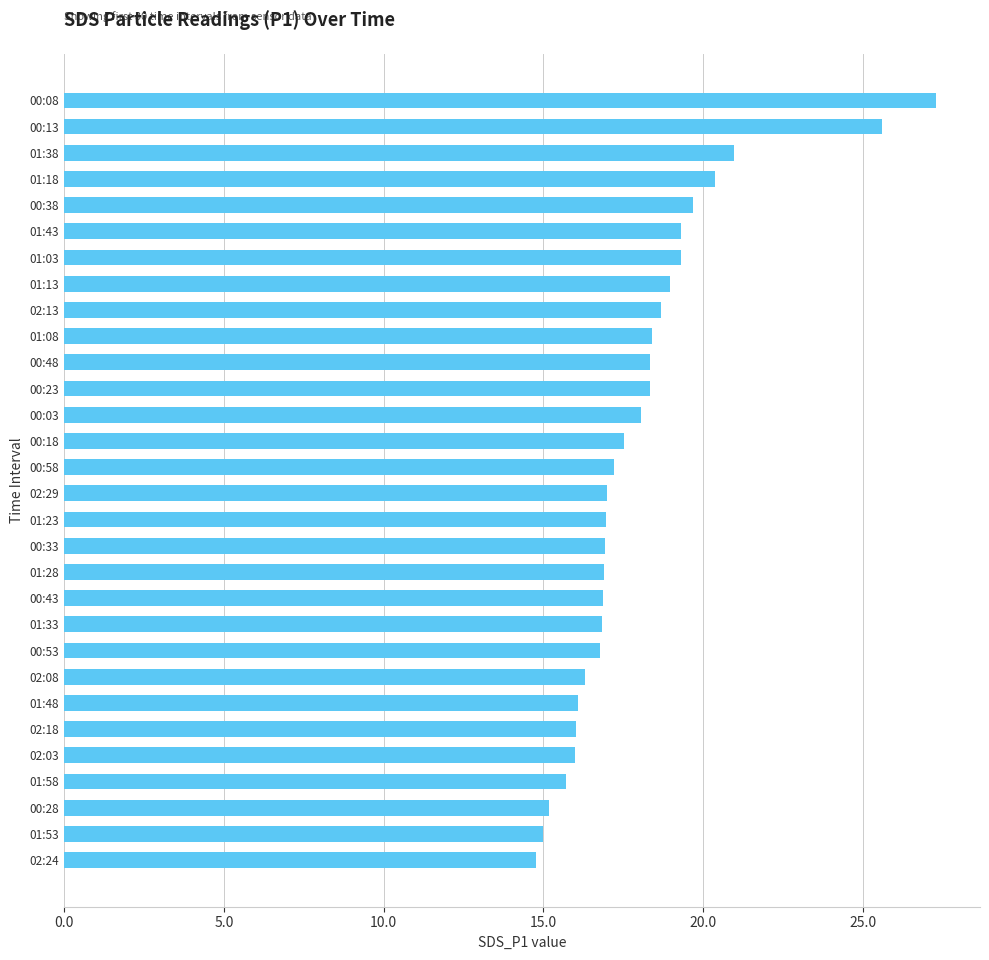

What is the difference between the second highest and second lowest values?

10.6